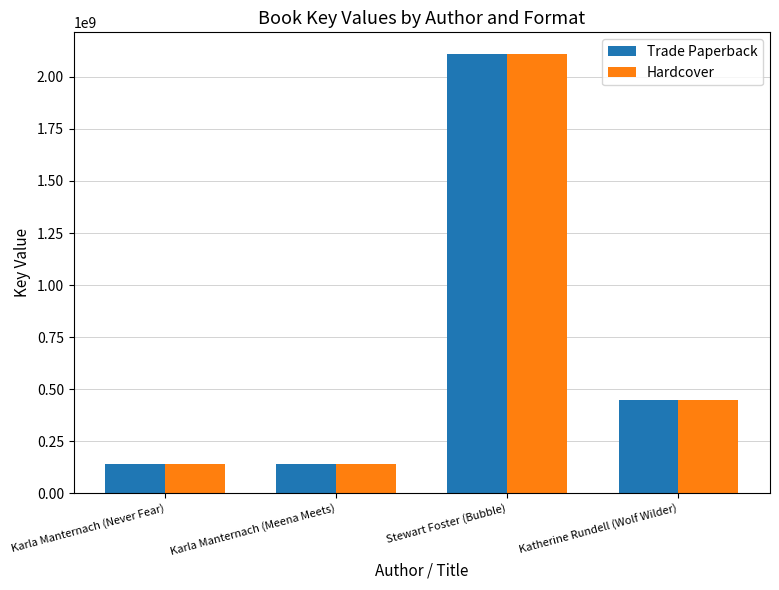

What is the average value of the Trade Paperback series?

708384771